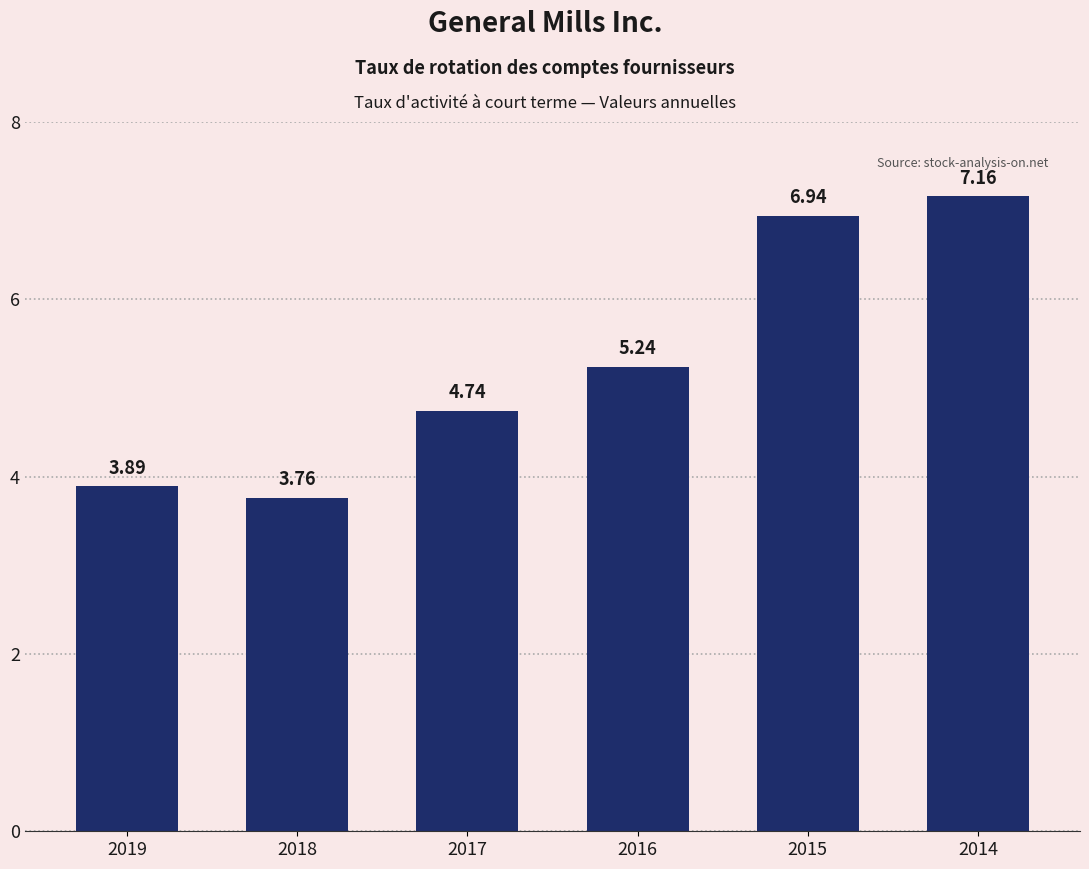

Rank the categories by value from lowest to highest.

2018, 2019, 2017, 2016, 2015, 2014